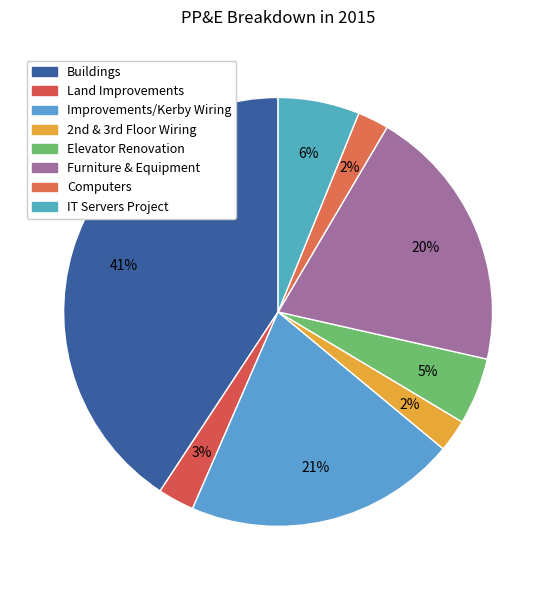

Count the number of slices in the pie.

8